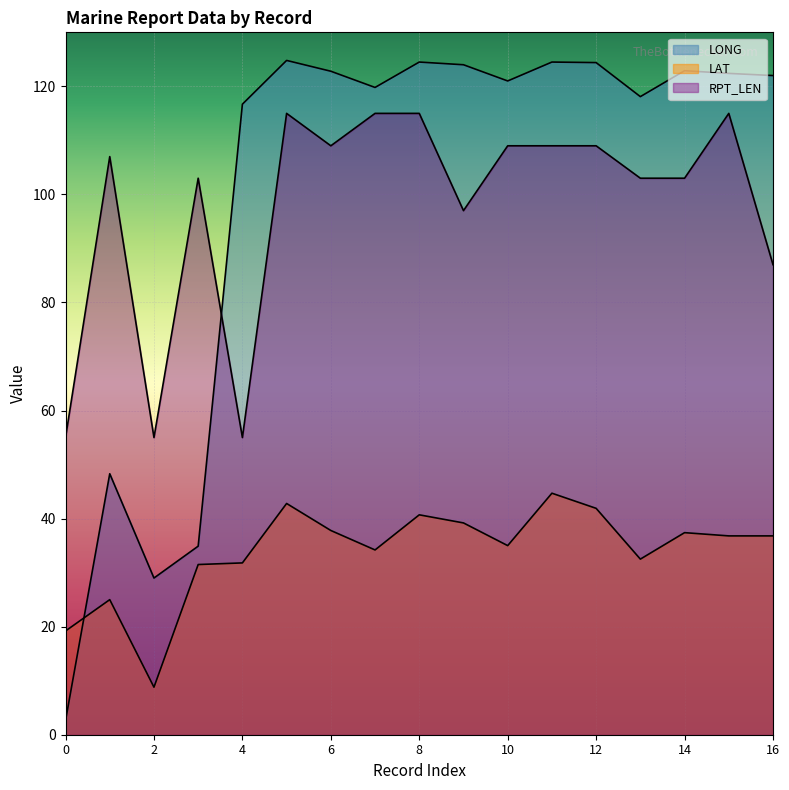

The value of RPT_LEN at 0 is 17.8. True or false?

False